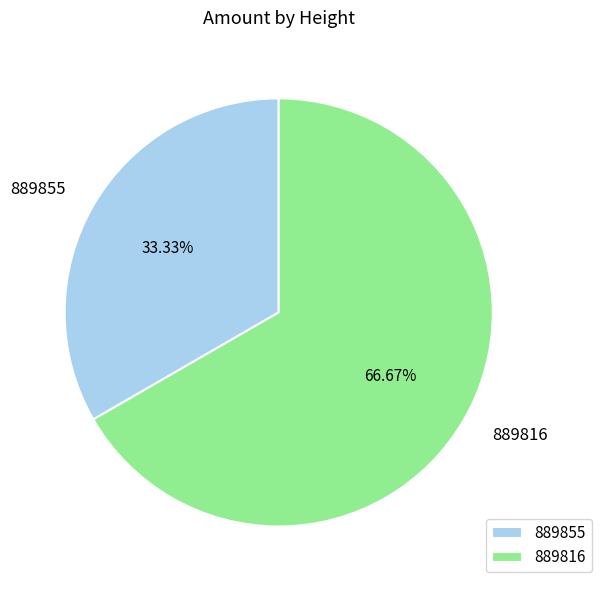

Is it true that 889816 is 67% of the pie?

True